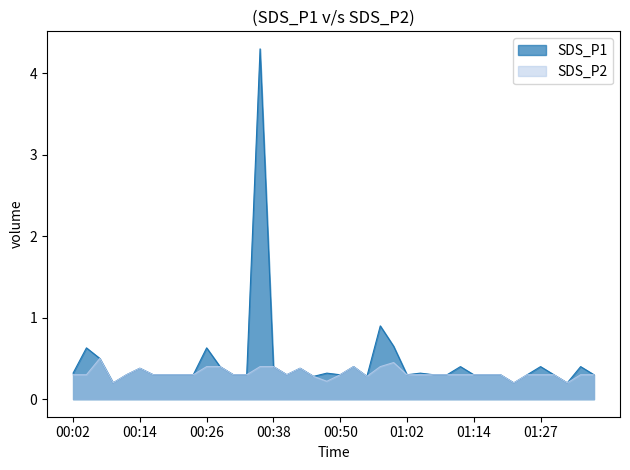

True or false: SDS_P1 and SDS_P2 cross at least once.

False